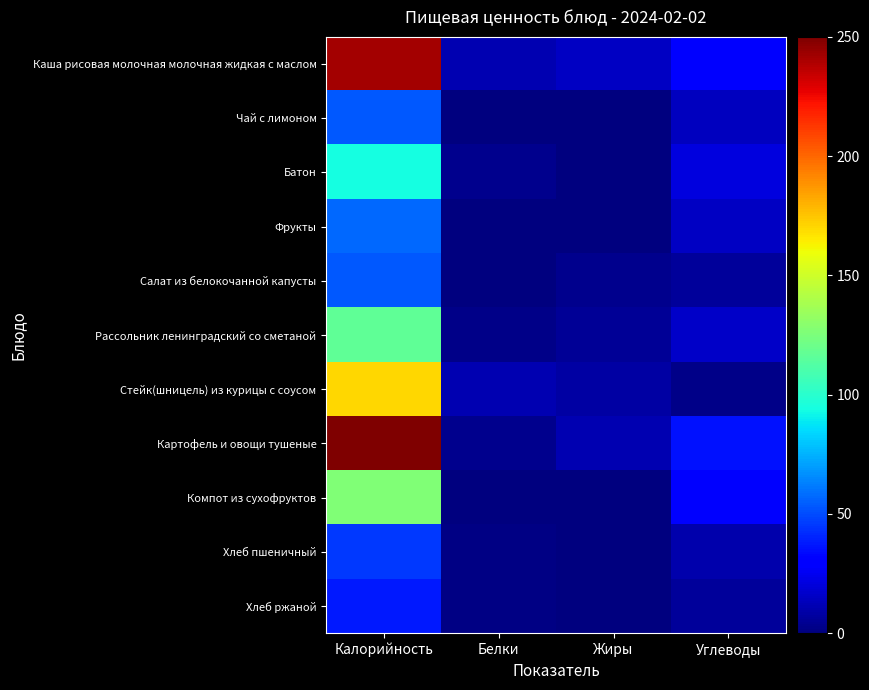

At which category is the sum across all series the highest?

Калорийность